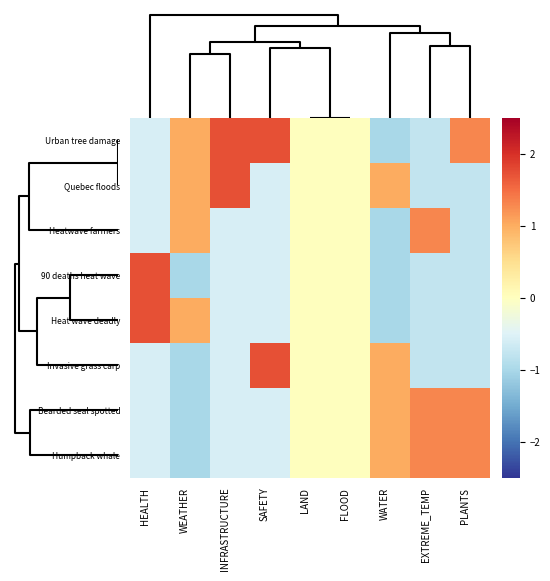

Reading left to right, what are all the values shown in this chart?

Urban tree damage: HEALTH=-0.6	WEATHER=1.0	INFRASTRUCTURE=1.7	SAFETY=1.7	LAND=0.0	FLOOD=0.0	WATER=-1.0	EXTREME_TEMP=-0.8	PLANTS=1.3
Quebec floods: HEALTH=-0.6	WEATHER=1.0	INFRASTRUCTURE=1.7	SAFETY=-0.6	LAND=0.0	FLOOD=0.0	WATER=1.0	EXTREME_TEMP=-0.8	PLANTS=-0.8
Heatwave farmers: HEALTH=-0.6	WEATHER=1.0	INFRASTRUCTURE=-0.6	SAFETY=-0.6	LAND=0.0	FLOOD=0.0	WATER=-1.0	EXTREME_TEMP=1.3	PLANTS=-0.8
90 deaths heat wave: HEALTH=1.7	WEATHER=-1.0	INFRASTRUCTURE=-0.6	SAFETY=-0.6	LAND=0.0	FLOOD=0.0	WATER=-1.0	EXTREME_TEMP=-0.8	PLANTS=-0.8
Heat wave deadly: HEALTH=1.7	WEATHER=1.0	INFRASTRUCTURE=-0.6	SAFETY=-0.6	LAND=0.0	FLOOD=0.0	WATER=-1.0	EXTREME_TEMP=-0.8	PLANTS=-0.8
Invasive grass carp: HEALTH=-0.6	WEATHER=-1.0	INFRASTRUCTURE=-0.6	SAFETY=1.7	LAND=0.0	FLOOD=0.0	WATER=1.0	EXTREME_TEMP=-0.8	PLANTS=-0.8
Bearded seal spotted: HEALTH=-0.6	WEATHER=-1.0	INFRASTRUCTURE=-0.6	SAFETY=-0.6	LAND=0.0	FLOOD=0.0	WATER=1.0	EXTREME_TEMP=1.3	PLANTS=1.3
Humpback whale: HEALTH=-0.6	WEATHER=-1.0	INFRASTRUCTURE=-0.6	SAFETY=-0.6	LAND=0.0	FLOOD=0.0	WATER=1.0	EXTREME_TEMP=1.3	PLANTS=1.3